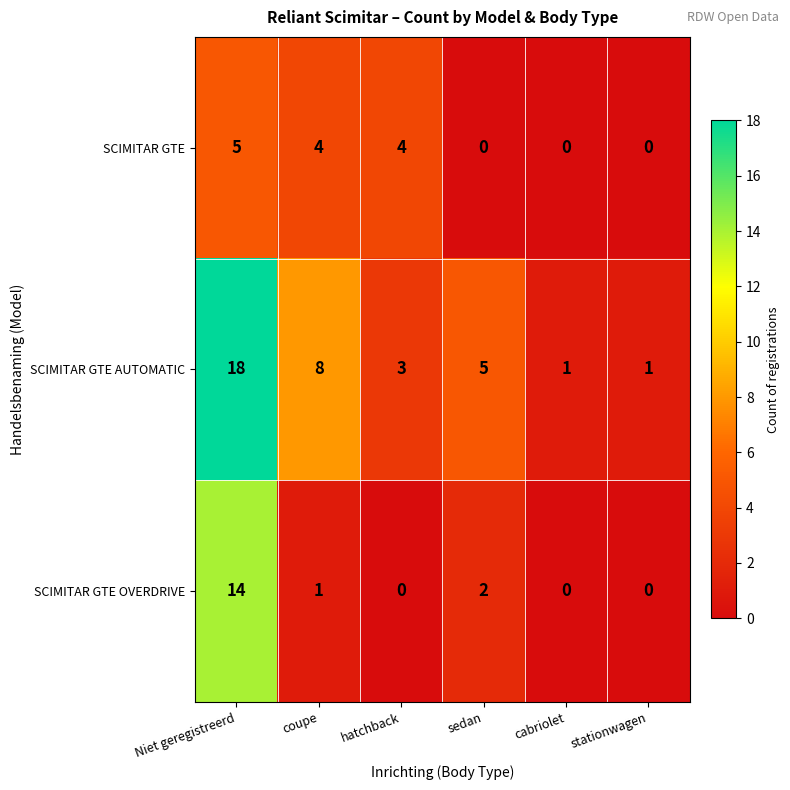

The value of SCIMITAR GTE AUTOMATIC at Niet geregistreerd is 18. True or false?

True